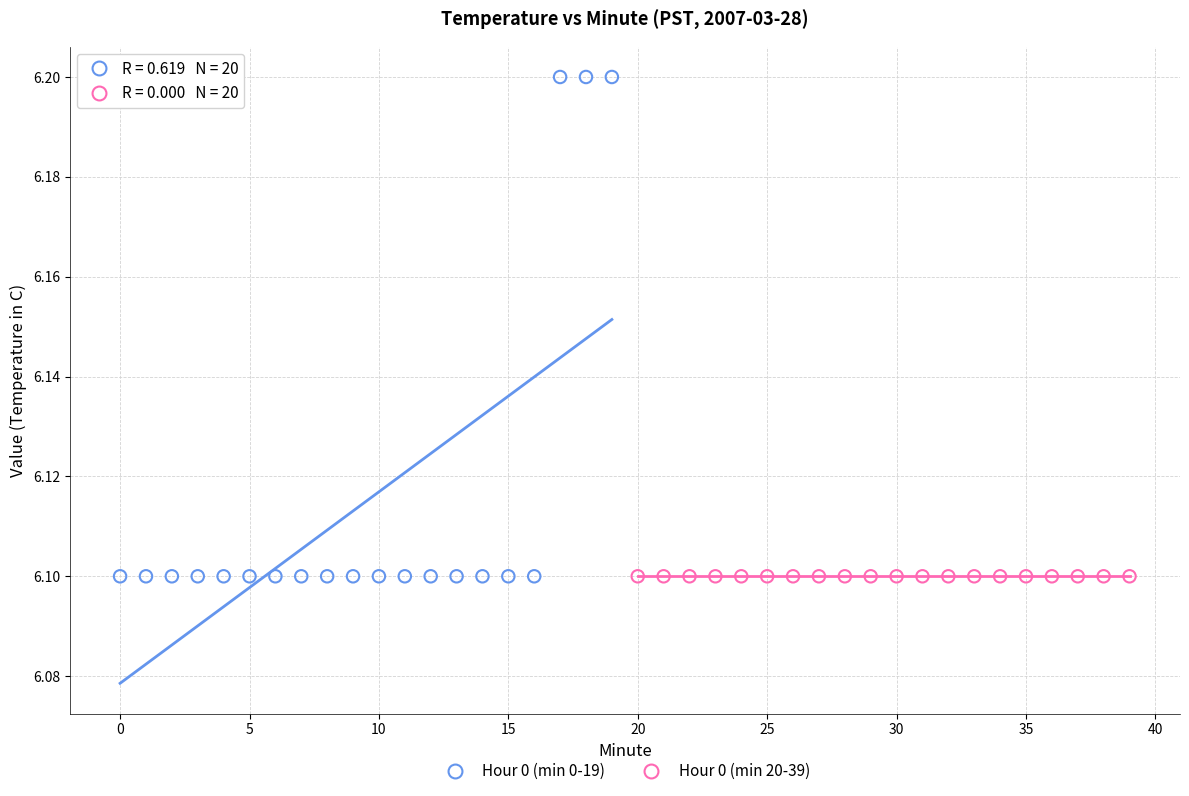

What are all the series names shown in the legend?

Hour 0 (min 0-19), Hour 0 (min 20-39)